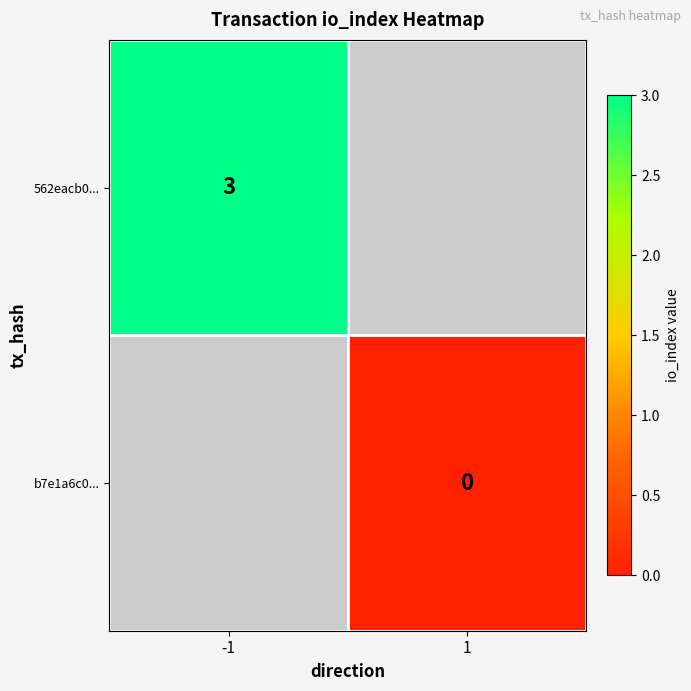

Is the value of b7e1a6c0... at 1 greater than the value of 562eacb0... at -1?

No